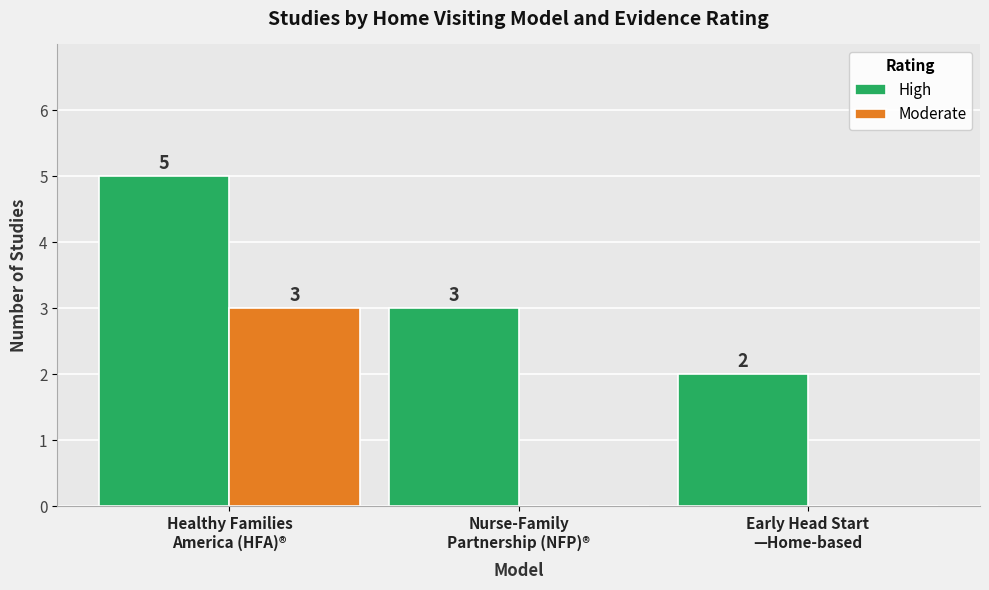

Reading right to left, transcribe all the data shown in this chart.

High: 2	3	5
Moderate: 0	0	3